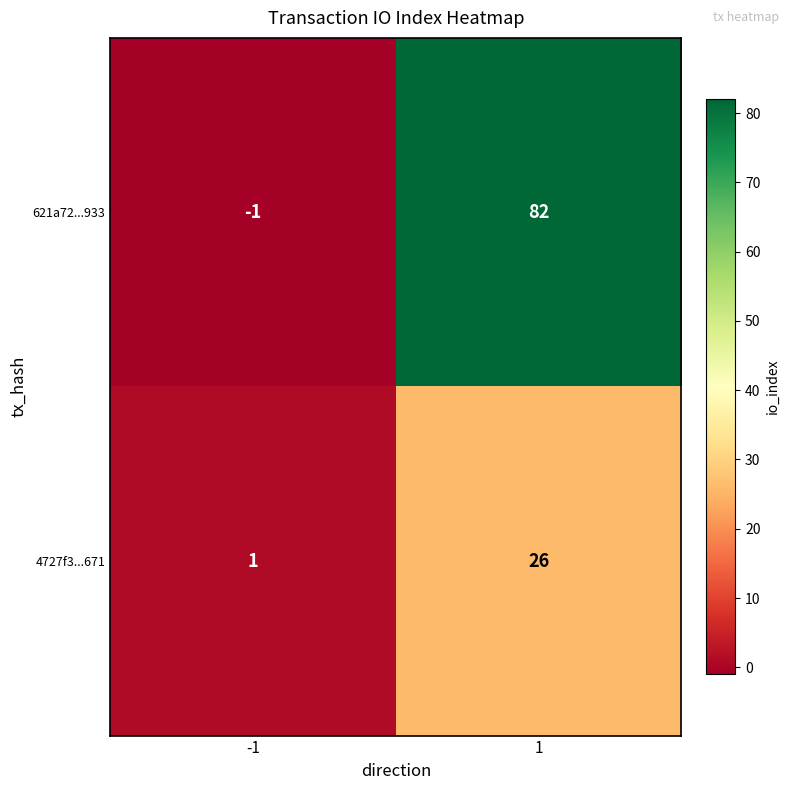

What is the total value across all series at 1?

108